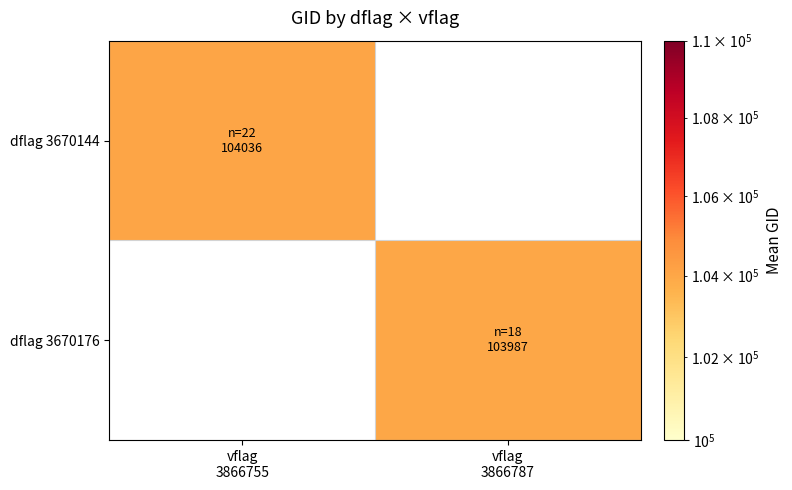

What is the minimum value shown in the chart?

103987.4